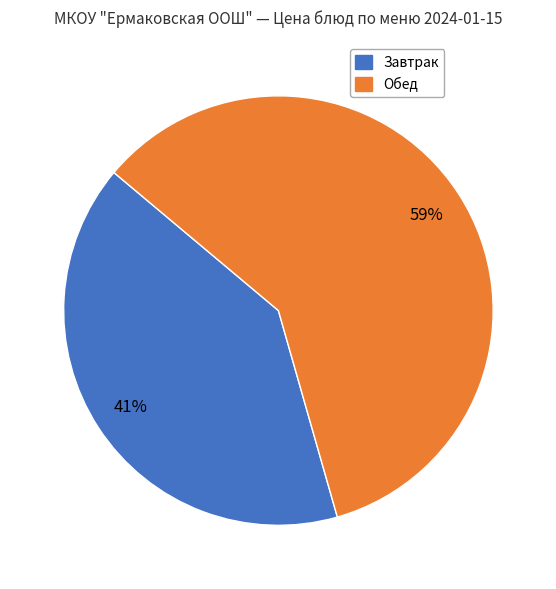

Rank the categories by value from lowest to highest.

Завтрак, Обед